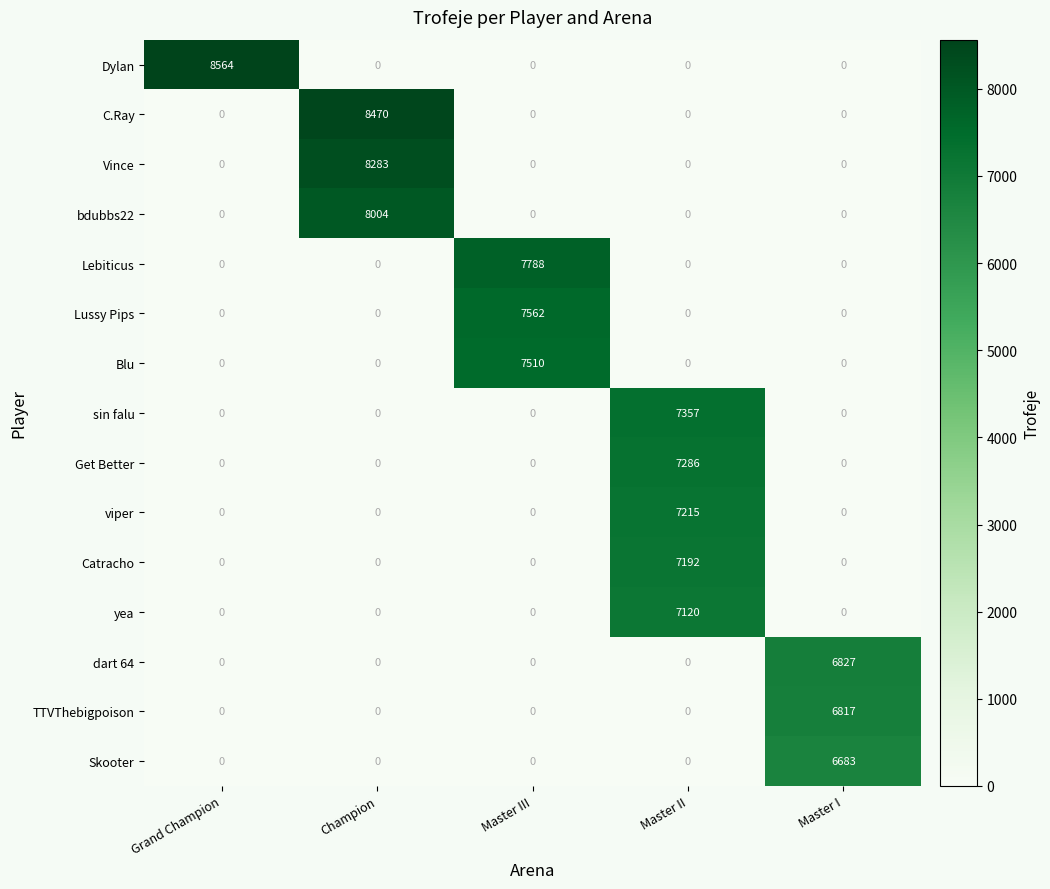

Which series changed the most between Grand Champion and Master I?

Dylan